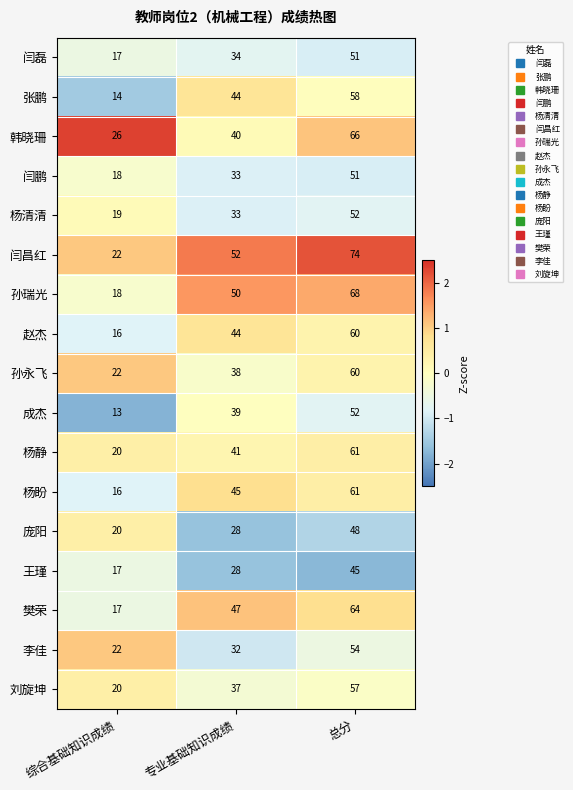

What is the sum of the 孙永飞 values at 专业基础知识成绩 and 总分?

98